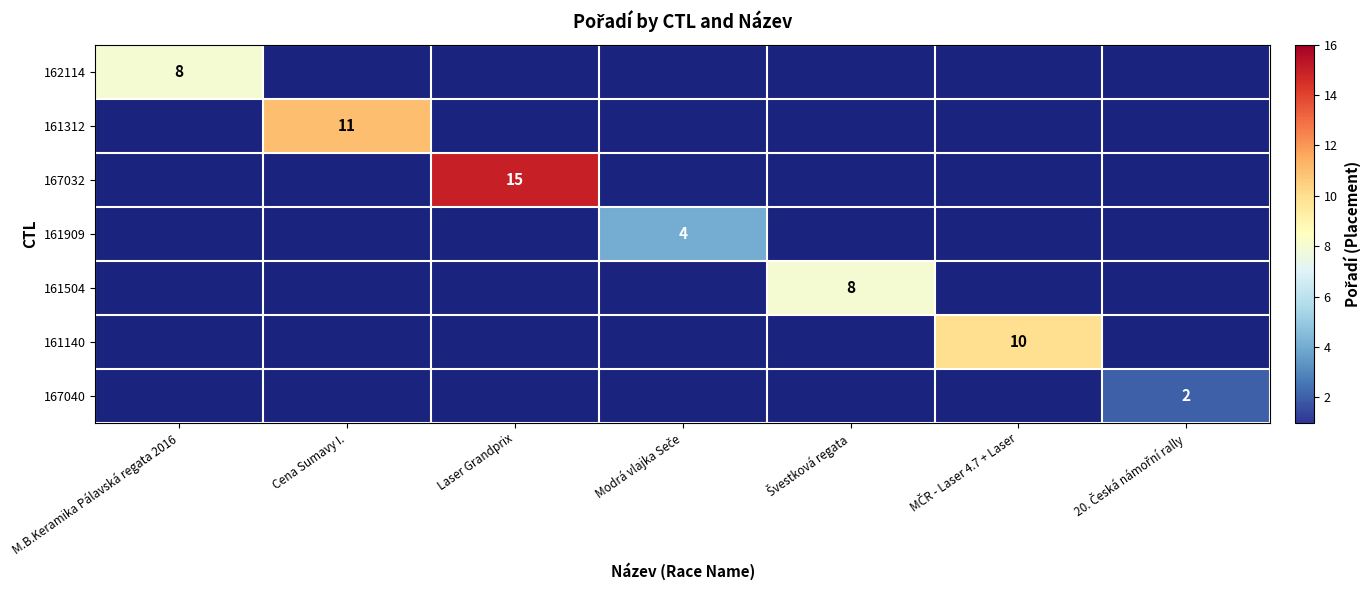

At how many categories does at least one series exceed 10?

2